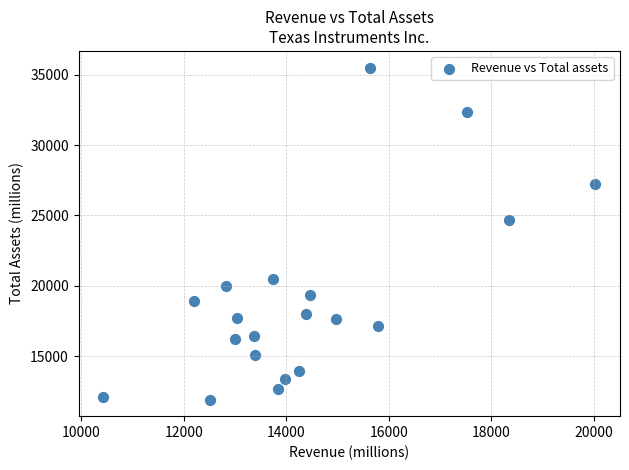

What is the range of Y values (max minus min)?

23586